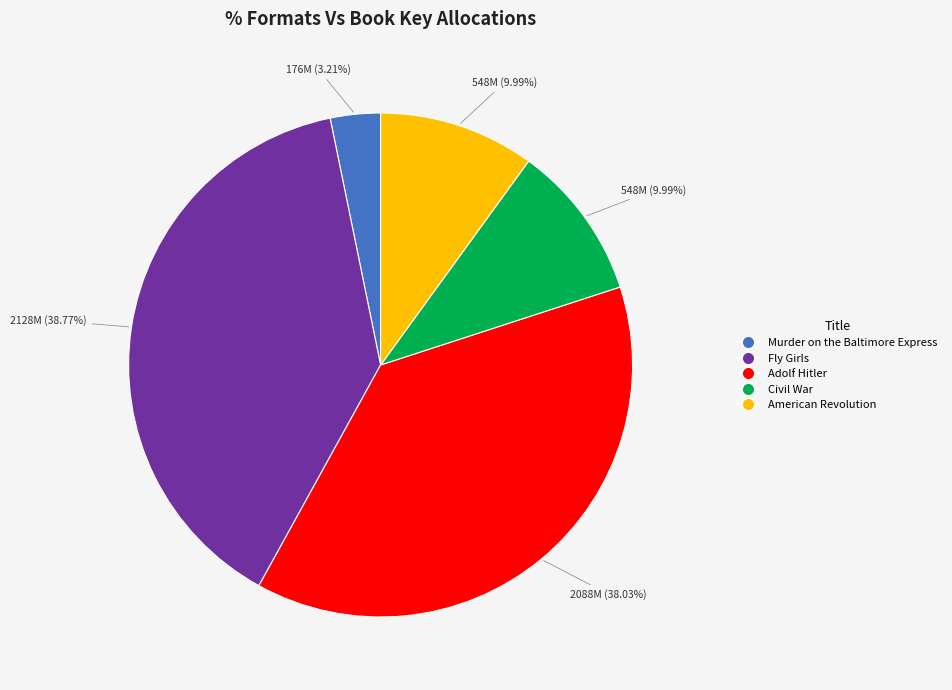

To the nearest percent, what portion does Adolf Hitler represent?

38%